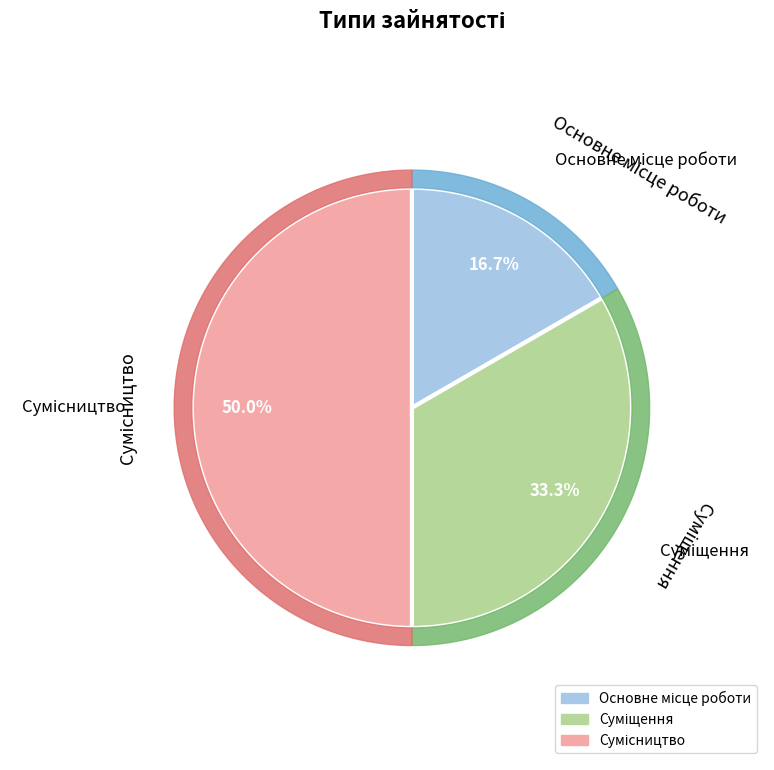

Rank the categories by value from highest to lowest.

Сумісництво, Суміщення, Основне місце роботи